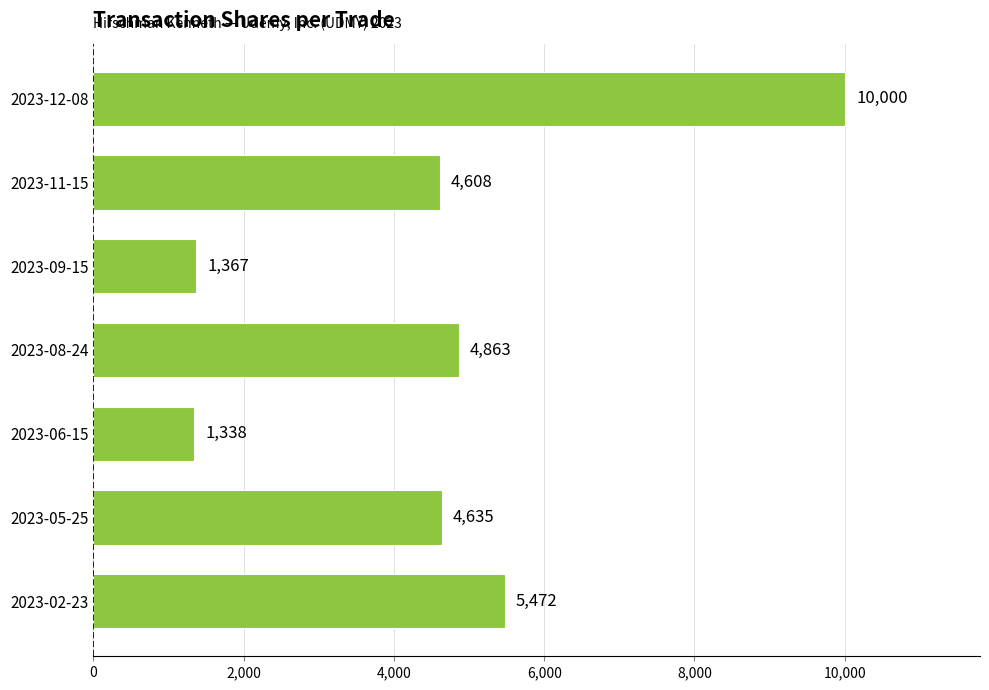

True or false: the data shows 8466 at 2023-02-23.

False